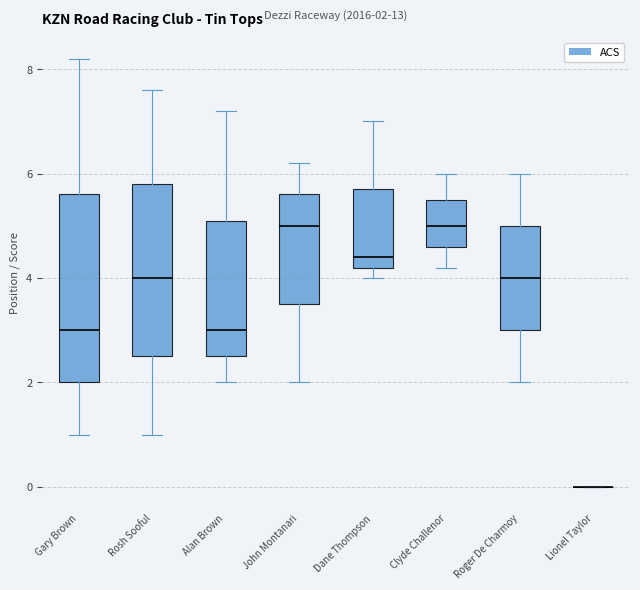

Comparing the boxes themselves (not the whiskers), which one is the tallest?

Gary Brown